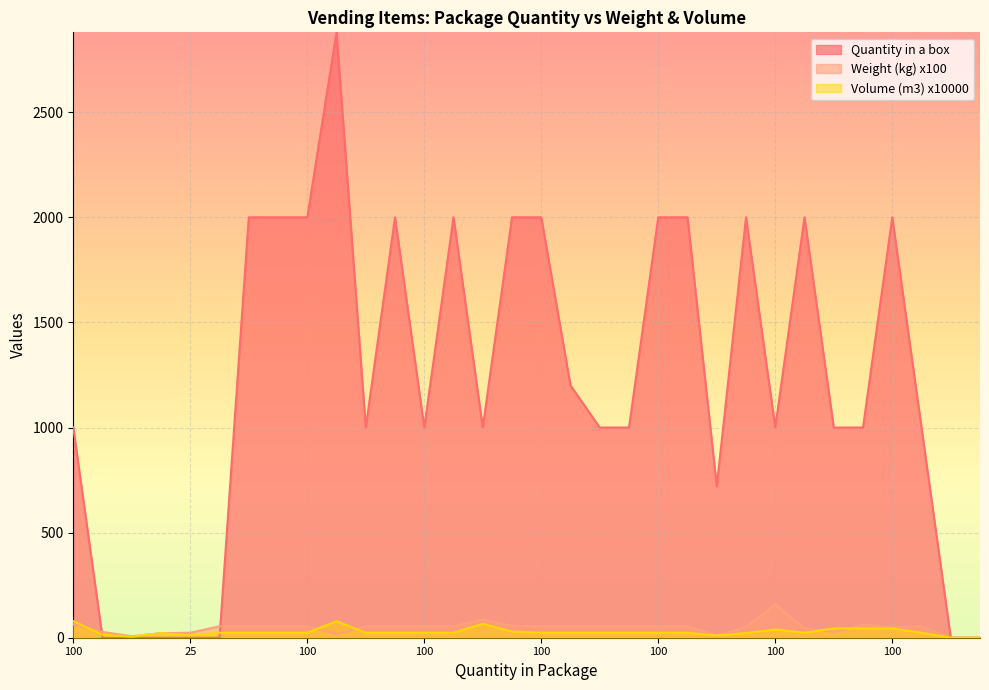

True or false: Weight (kg) x100 has a value of 54.4 at 100.

True